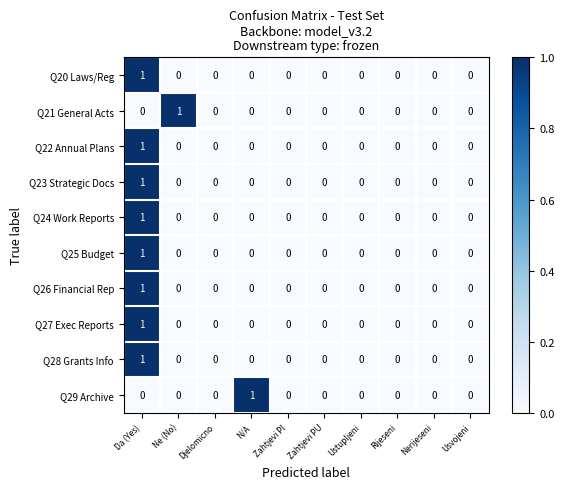

How many Q25 Budget values are between 0 and 1?

10